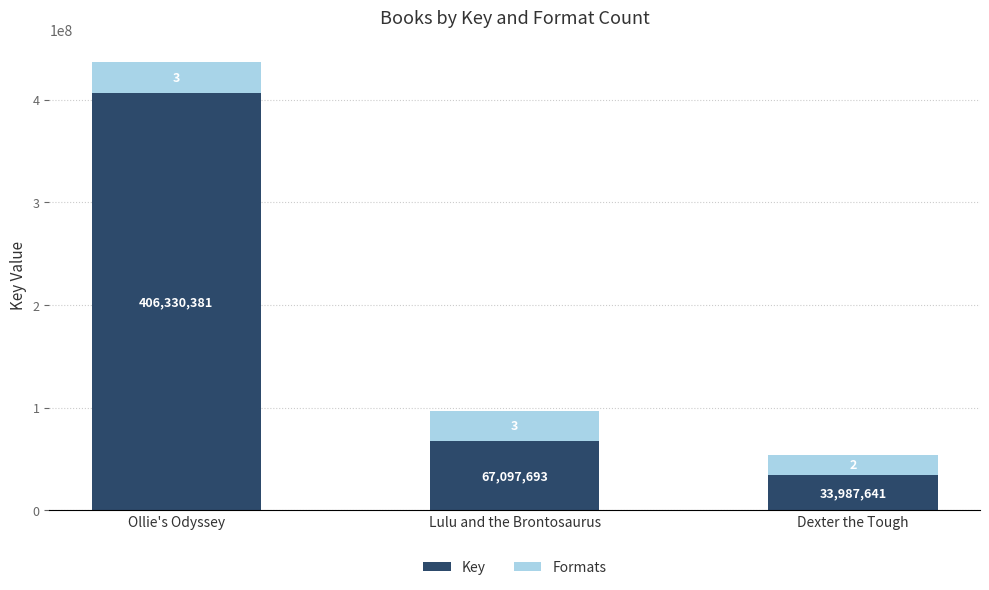

How many bars are there in total?

3